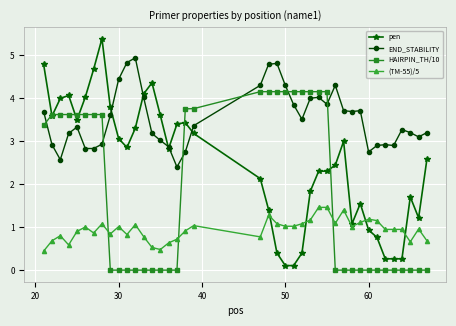

What is the value of the (TM-55)/5 point at the 9th from the left?

0.8